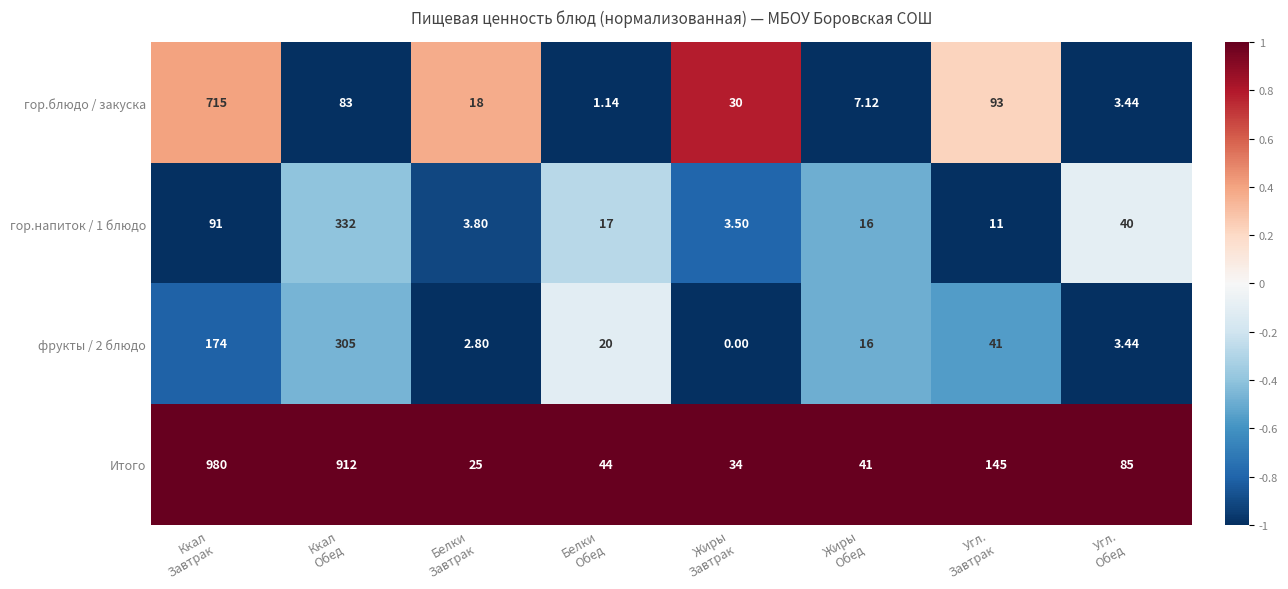

Which series has the widest spread of values?

Итого